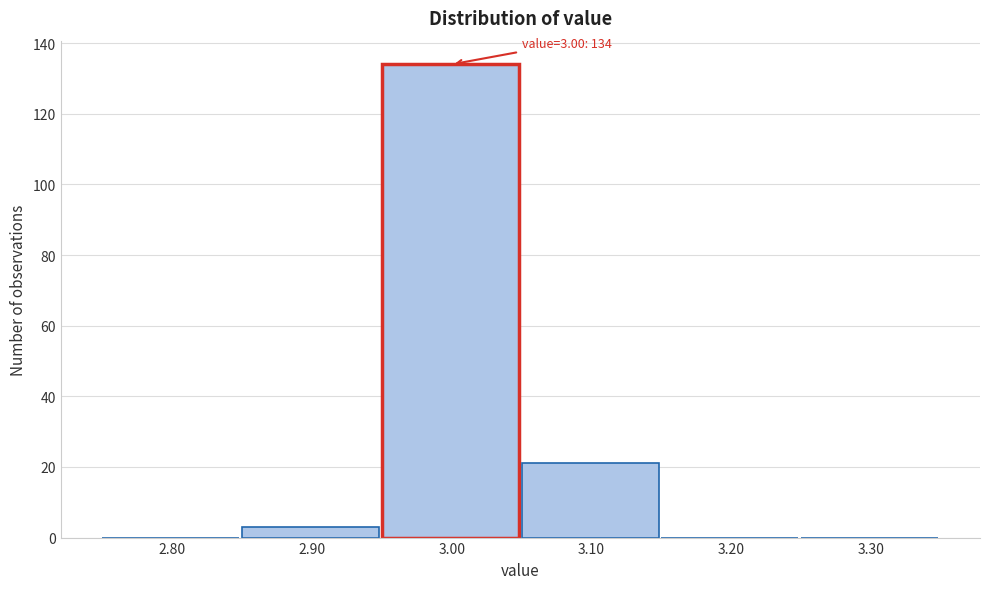

Which range on the x-axis has the tallest bar?

2.95 to 3.05